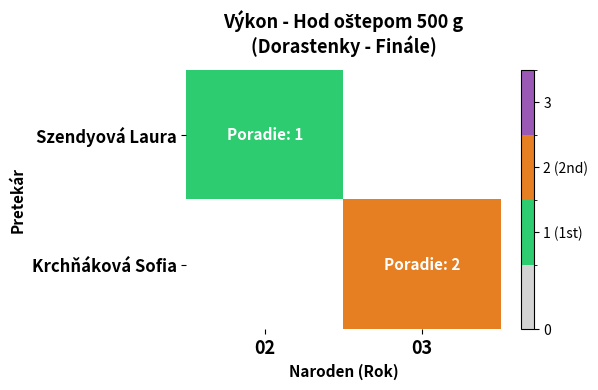

Is the value of Krchňáková Sofia at 03 greater than the value of Szendyová Laura at 03?

No